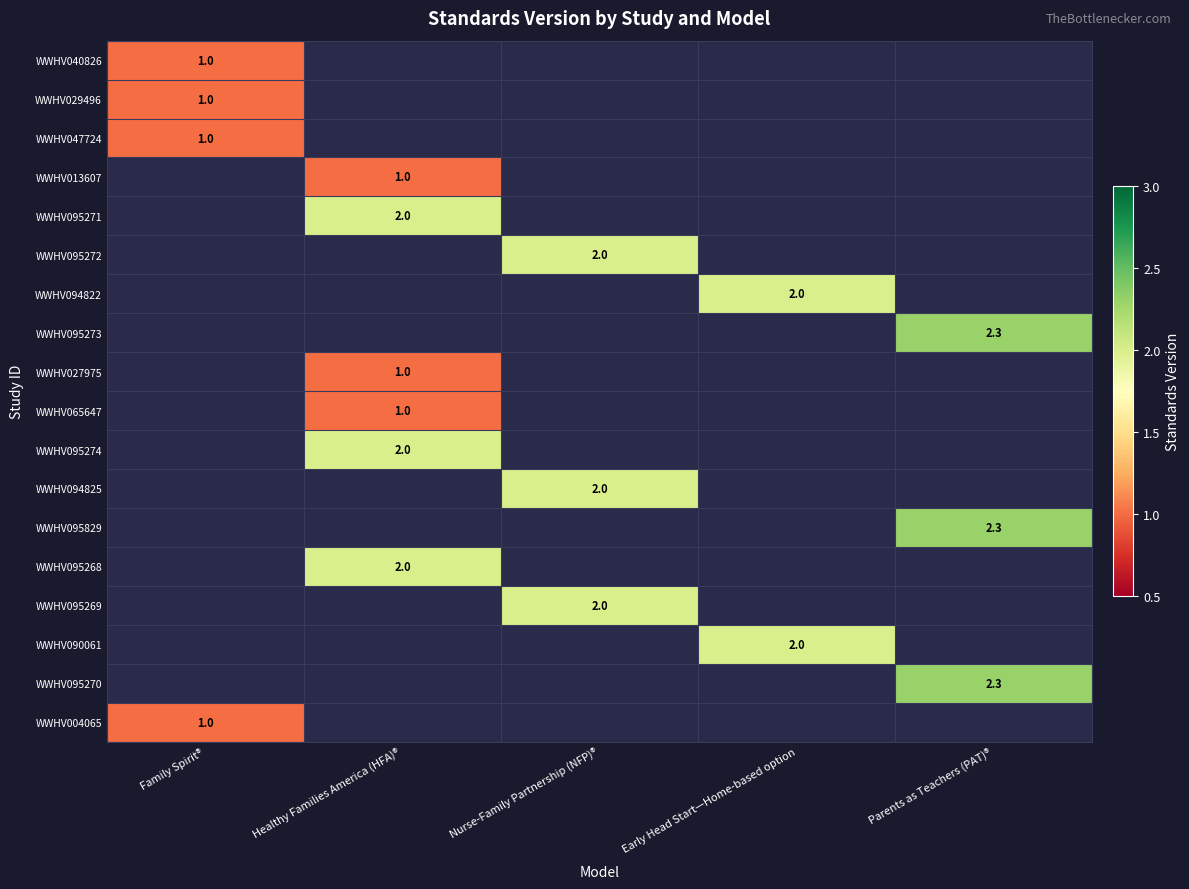

Is it true that WWHV095273 equals 1.0 at Parents as Teachers (PAT)®?

False